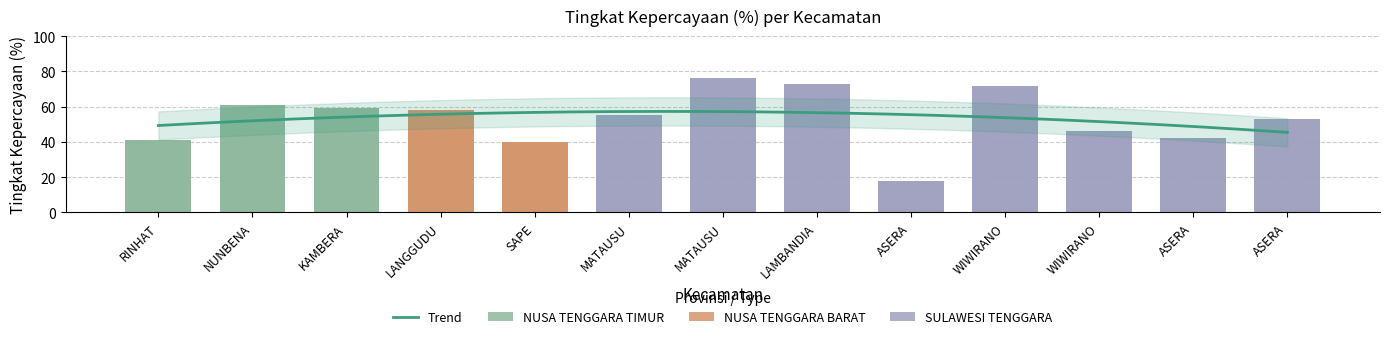

What is the approximate value at LAMBANDIA, to the nearest 5?

75